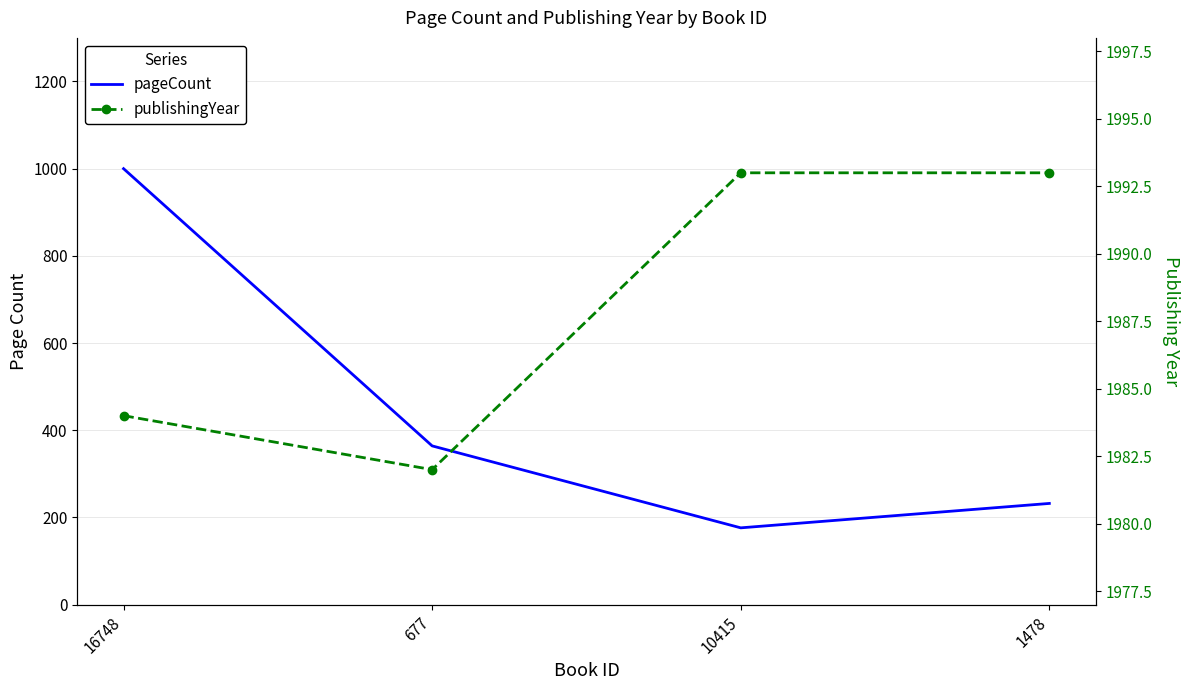

At which category is the sum across all series the highest?

16748